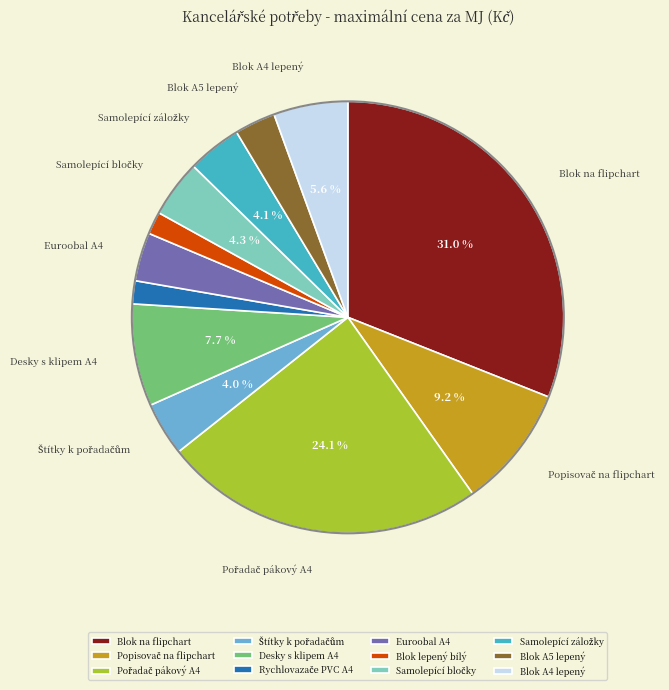

Does any single category account for the majority?

No